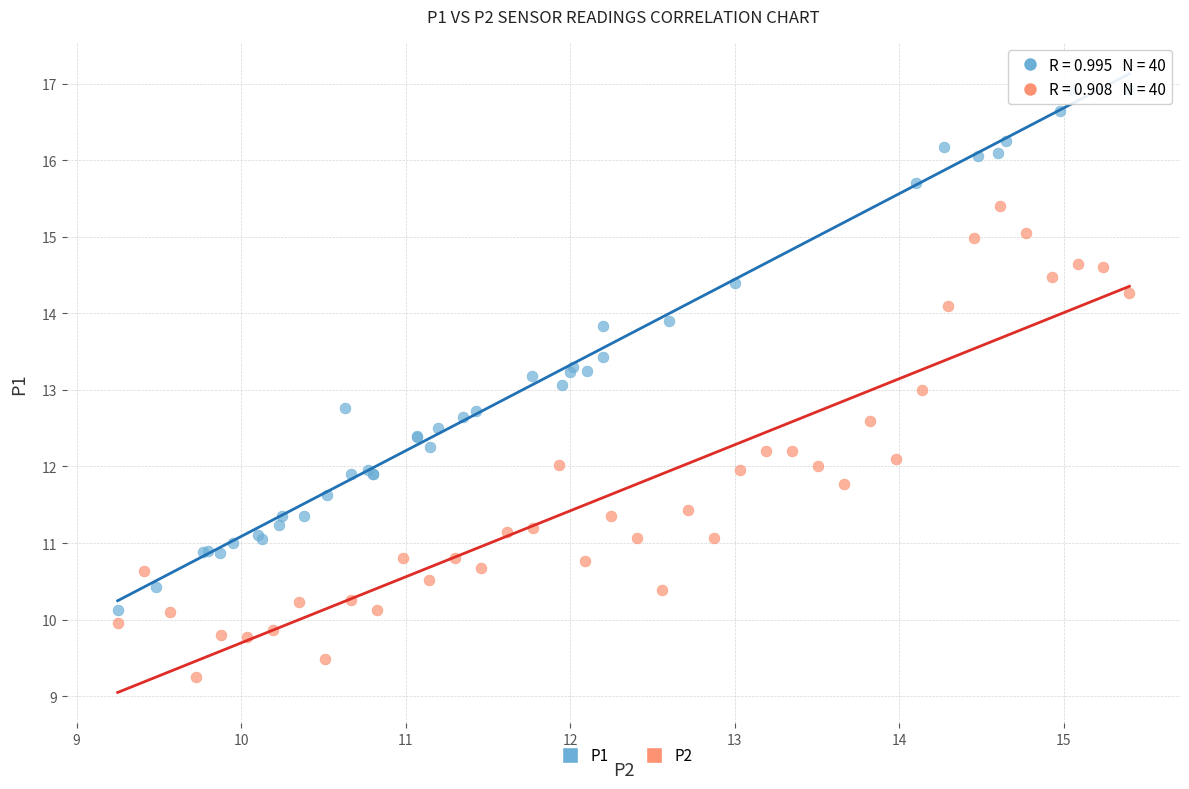

Which series contains the highest Y value?

P1